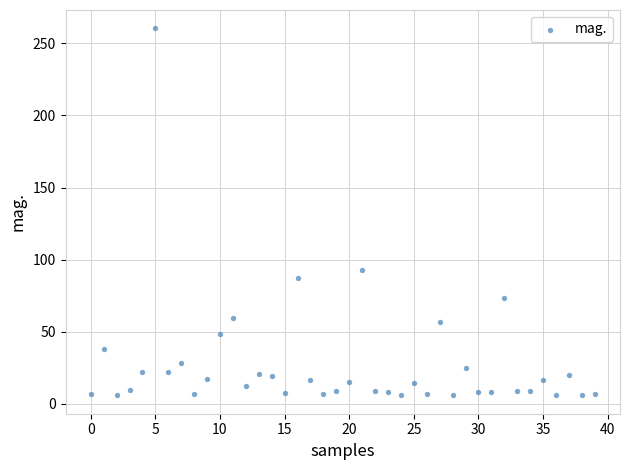

What Y value in the scatter plot is closest to 133?

92.9